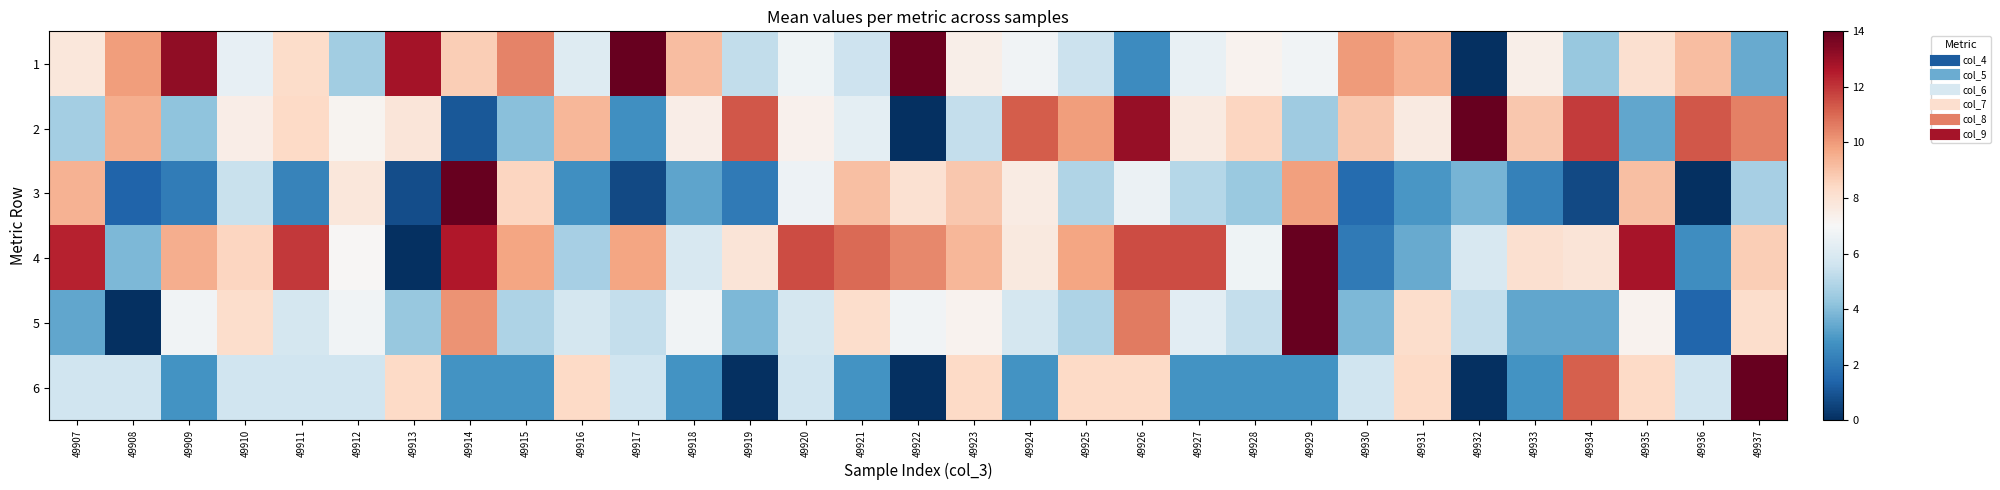

List the series in order of their peak value, lowest first.

1, 2, 3, 4, 5, 6